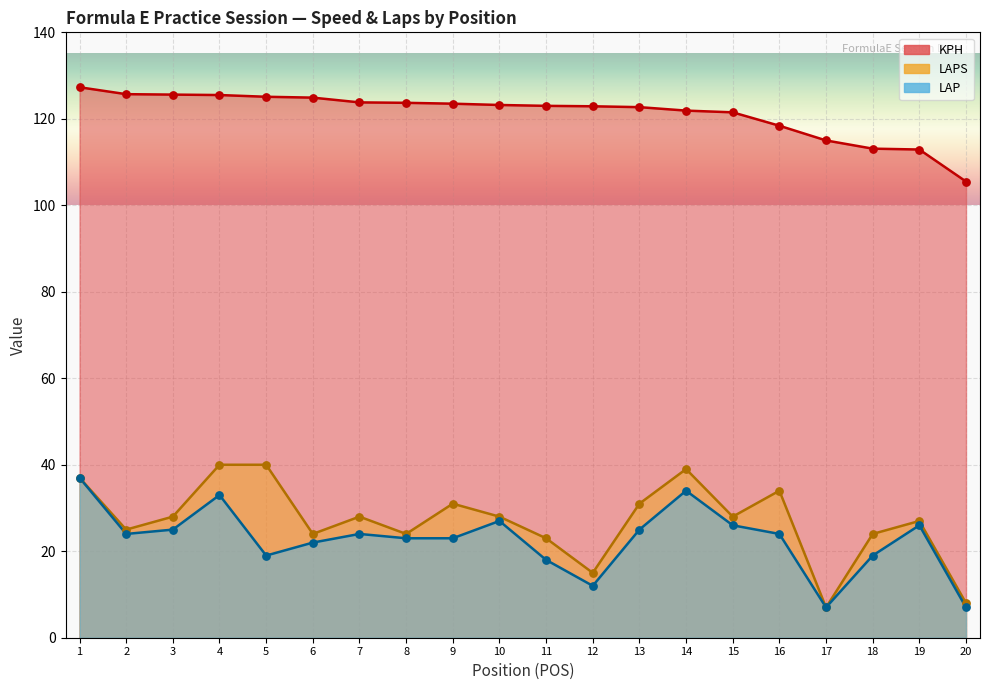

What is the total value across all series at 18?

156.1